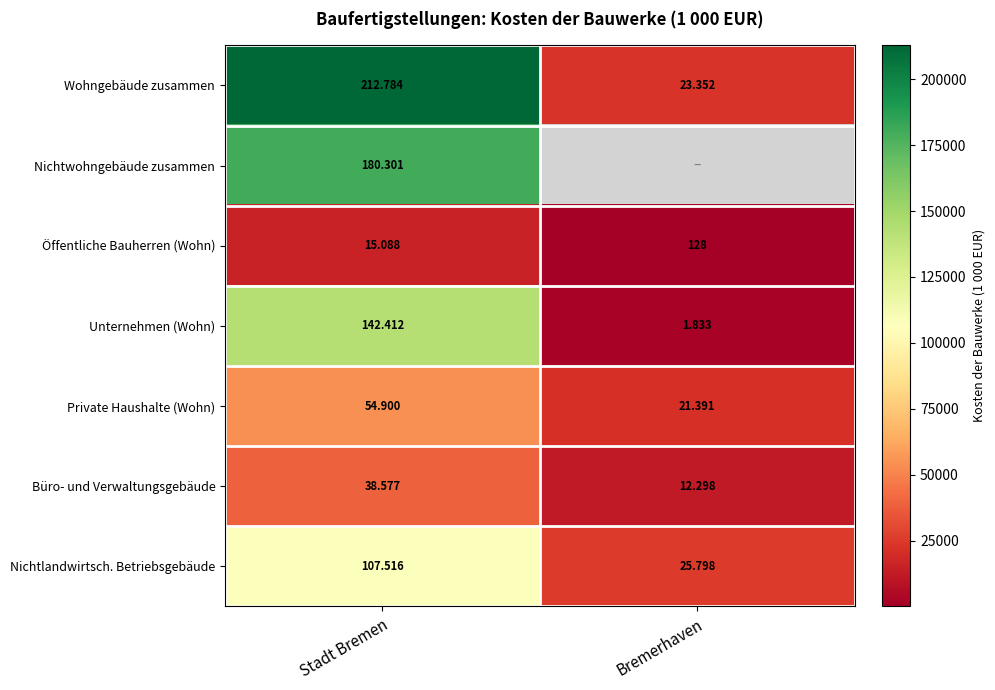

The Büro- und Verwaltungsgebäude series shows 3277.8 at Bremerhaven. True or false?

False